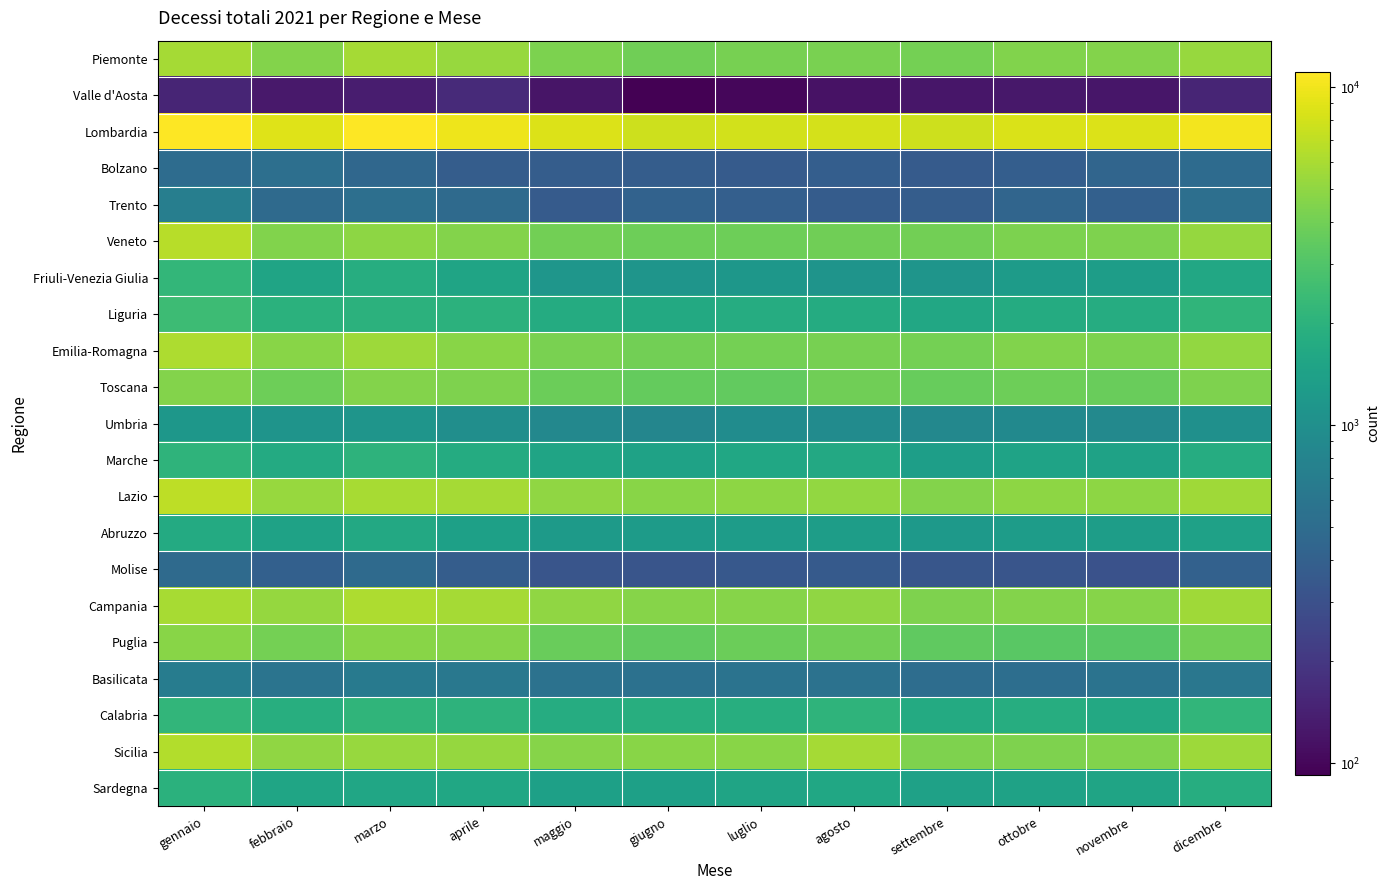

Which series changed the most between febbraio and maggio?

Emilia-Romagna